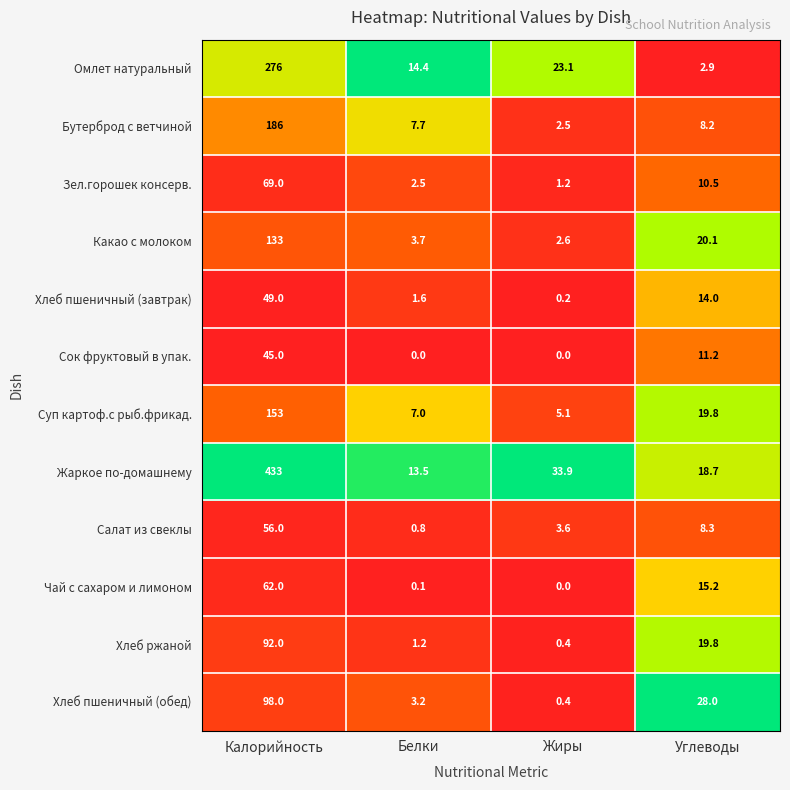

Which series has the largest range (max minus min)?

Жаркое по-домашнему